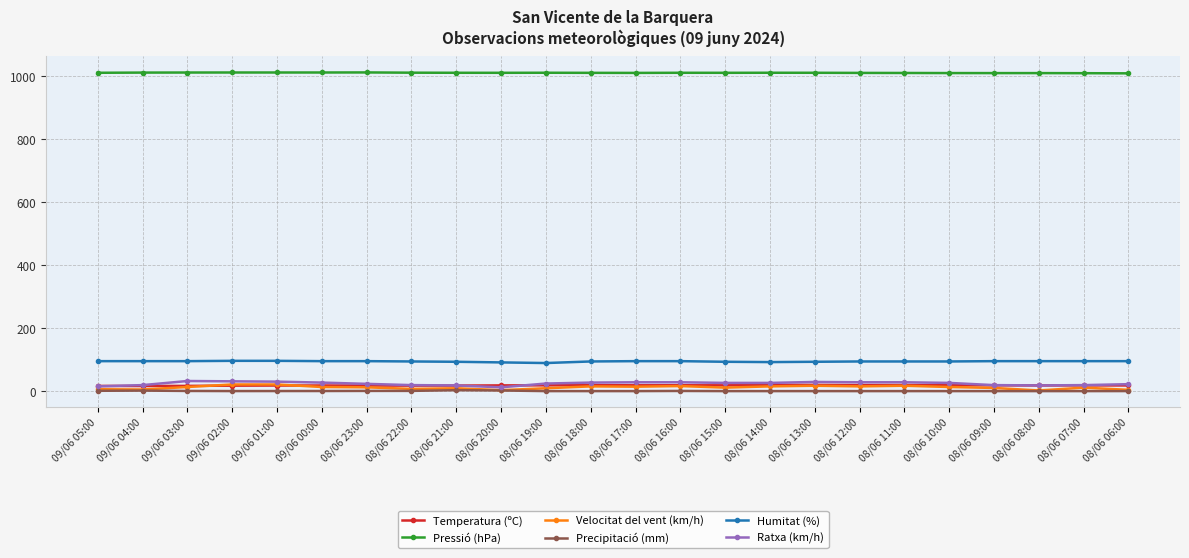

What are all the series names shown in the legend?

Temperatura (ºC), Pressió (hPa), Velocitat del vent (km/h), Precipitació (mm), Humitat (%), Ratxa (km/h)